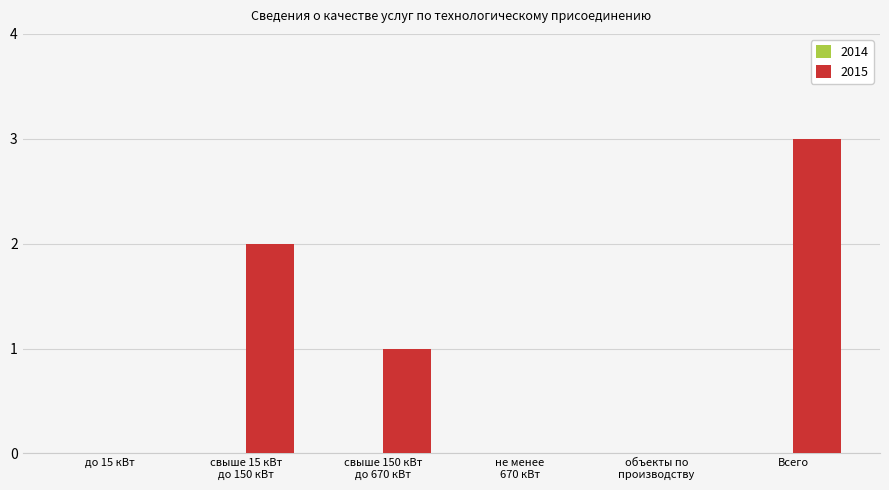

What is the sum of all values?

6